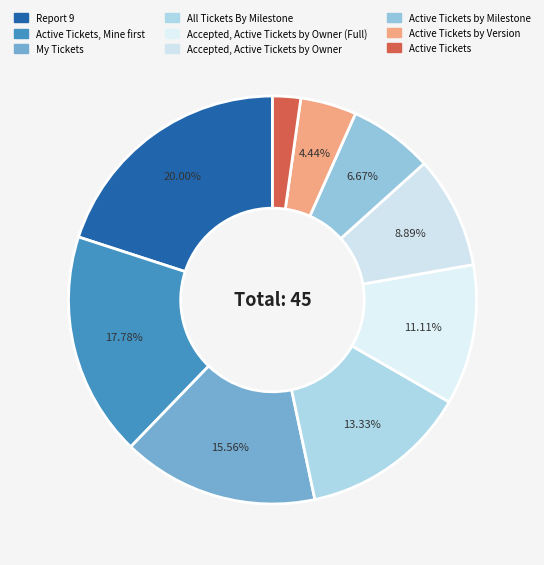

To the nearest percent, what percentage of the pie is Active Tickets?

2%